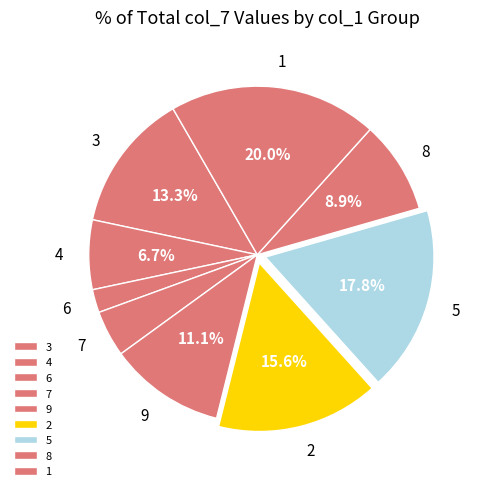

What is the largest slice in the pie chart?

1